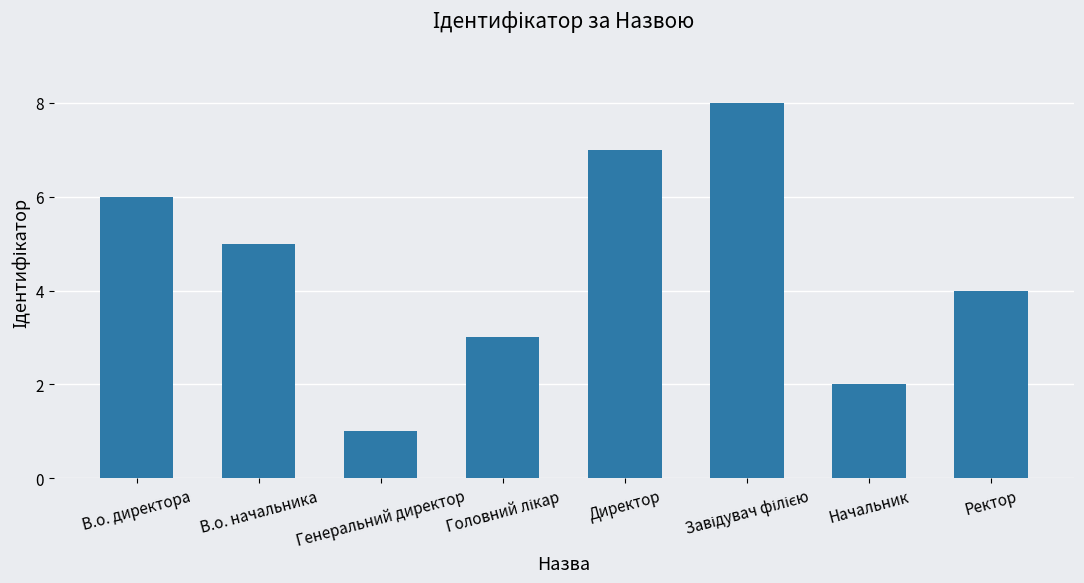

True or false: the data shows 5 at В.о. начальника.

True